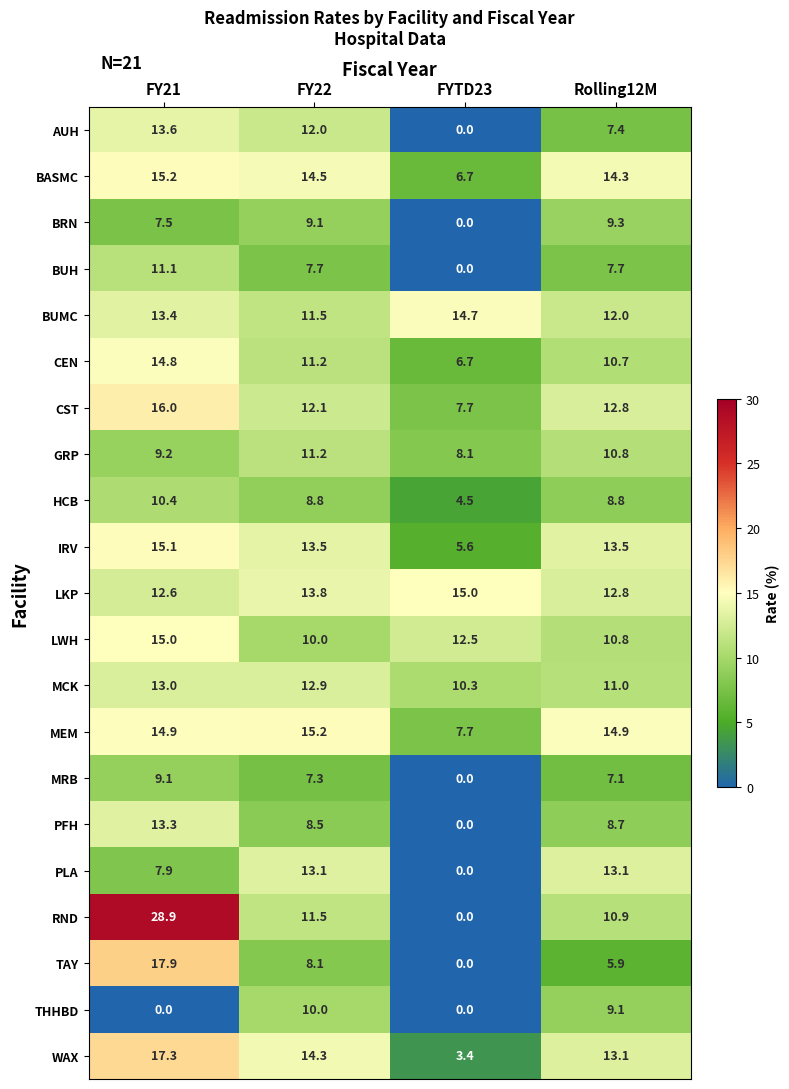

What is the sum of all BUMC values?

51.6